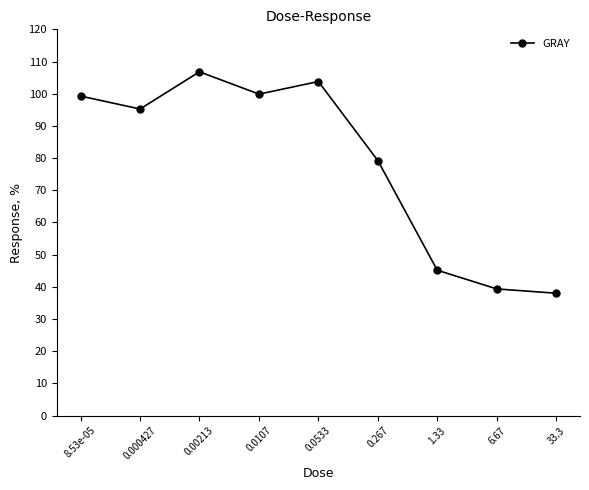

What is the label of the 6th point from the right?

0.0107